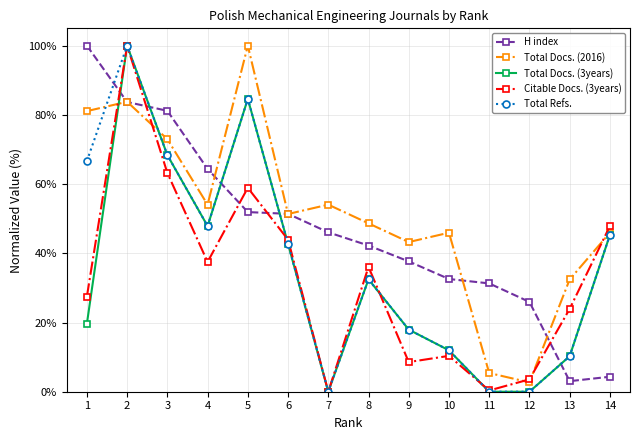

In Total Docs. (2016), how many points are higher than both neighbors (excluding endpoints)?

4